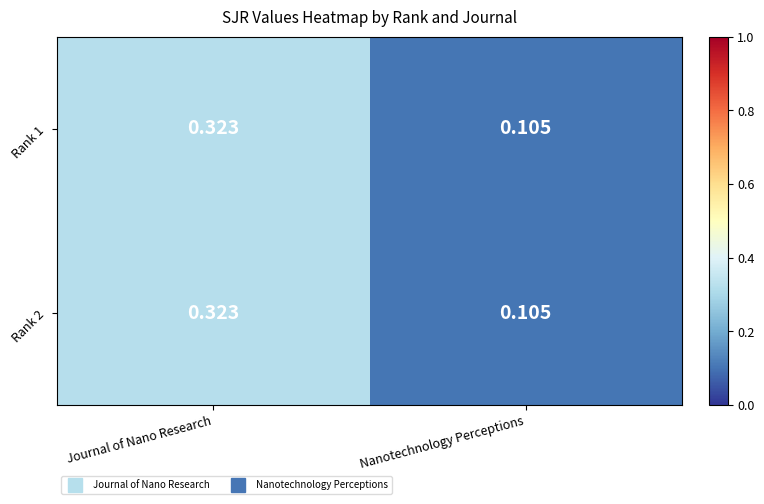

List the labels in order of Rank 2 value, largest first.

Journal of Nano Research, Nanotechnology Perceptions